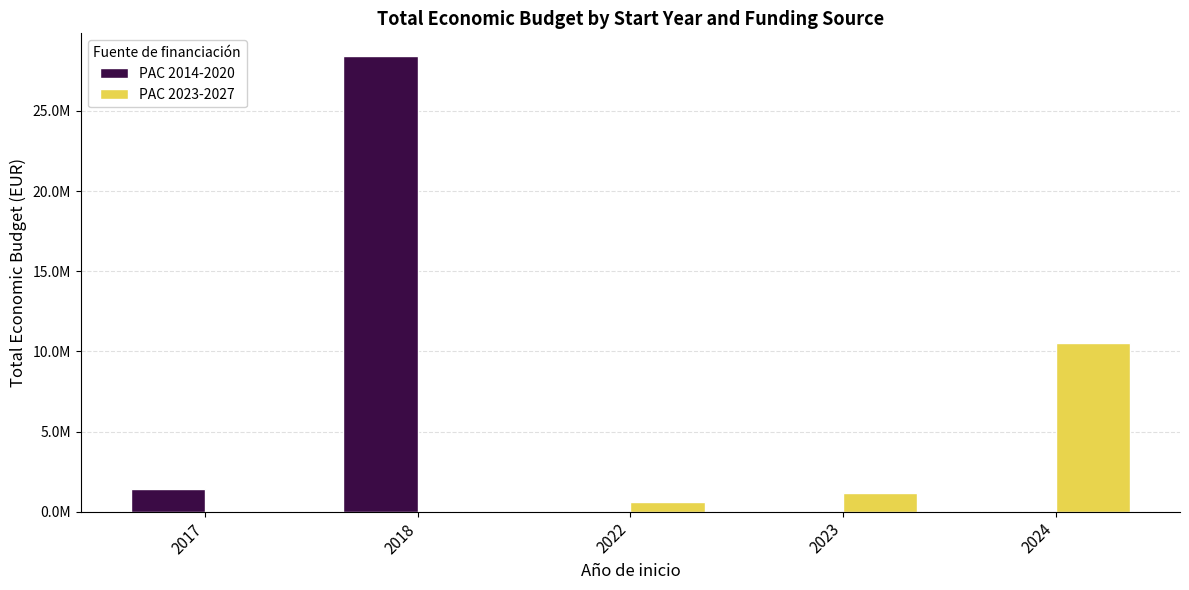

At which label does PAC 2014-2020 reach its minimum?

2022